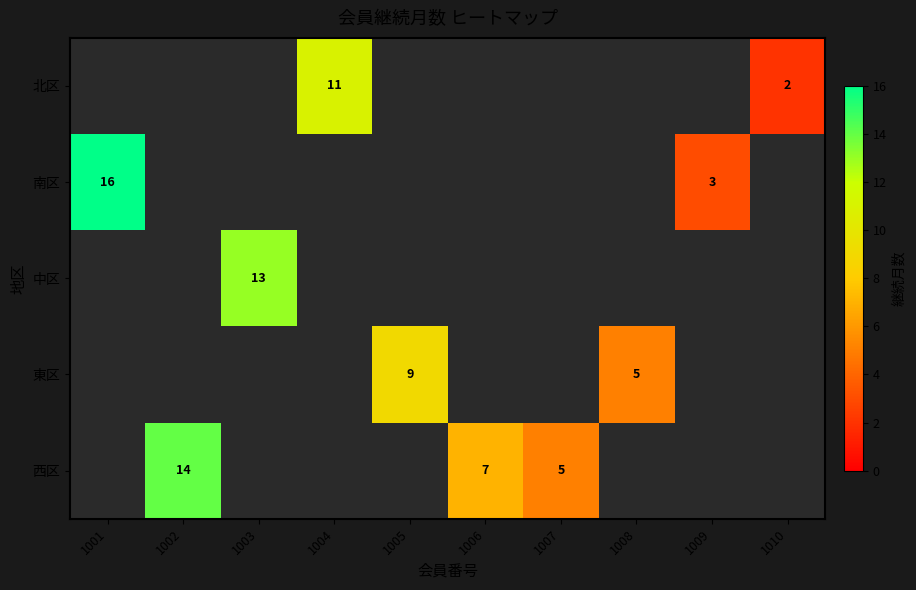

Count the number of categories in the chart.

10